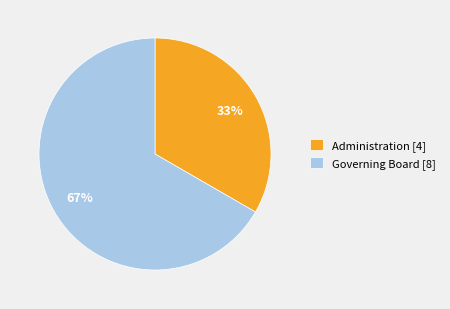

True or false: Governing Board accounts for 67% of the total.

True